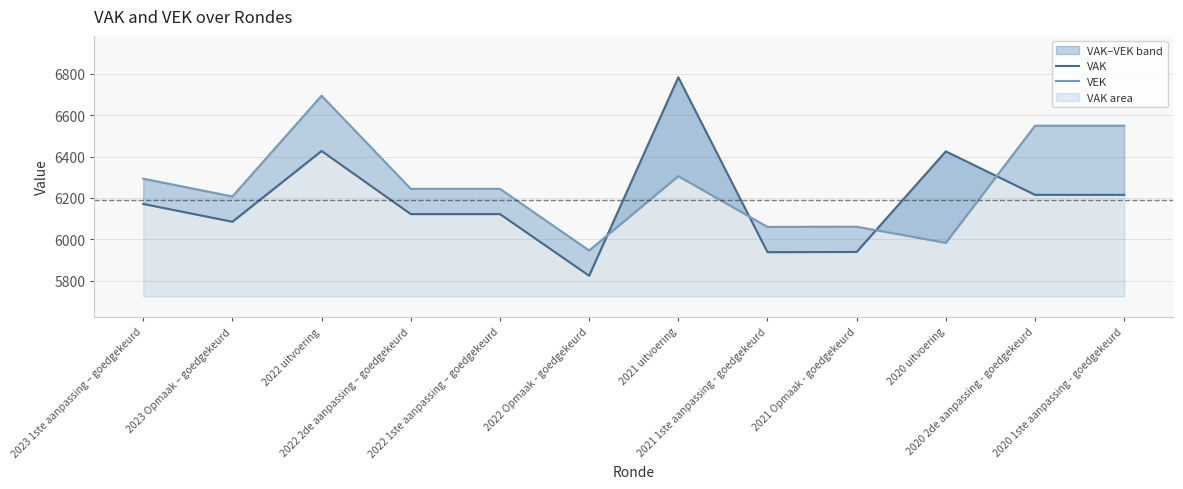

What is the difference between the VEK values at 2021 1ste aanpassing - goedgekeurd and 2022 Opmaak - goedgekeurd?

114